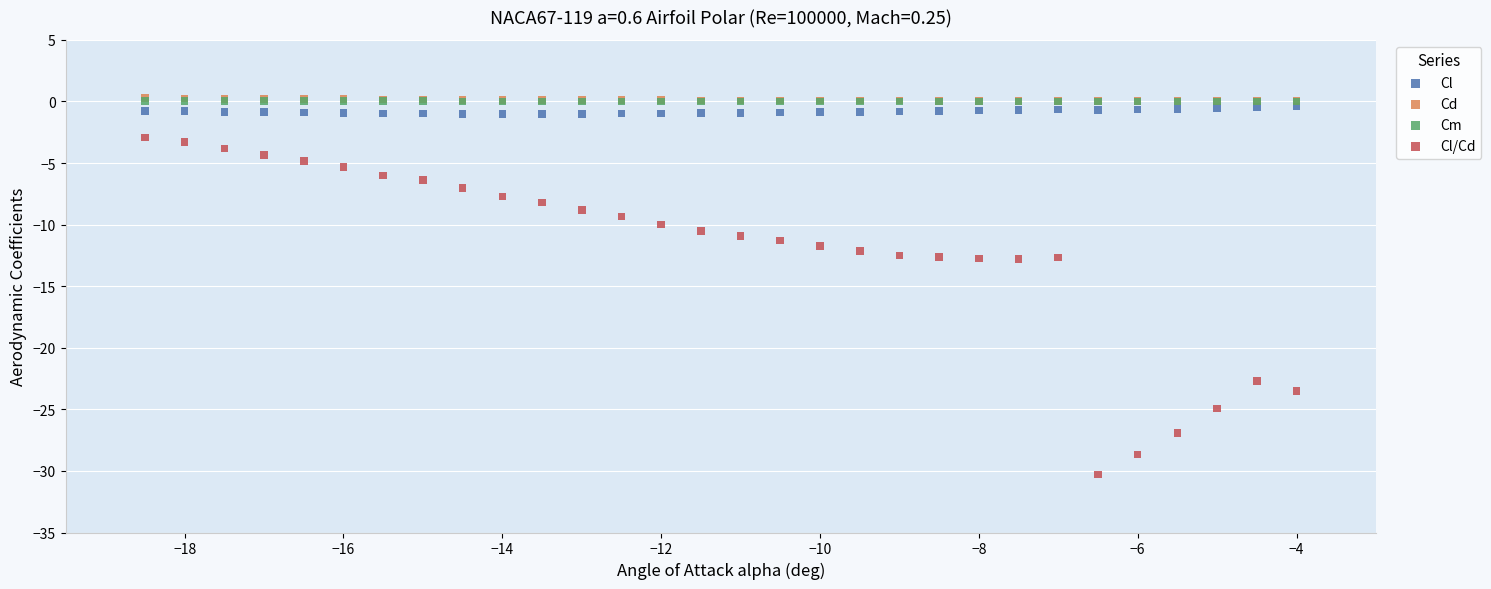

What are all the series names shown in the legend?

Cl, Cd, Cm, Cl/Cd